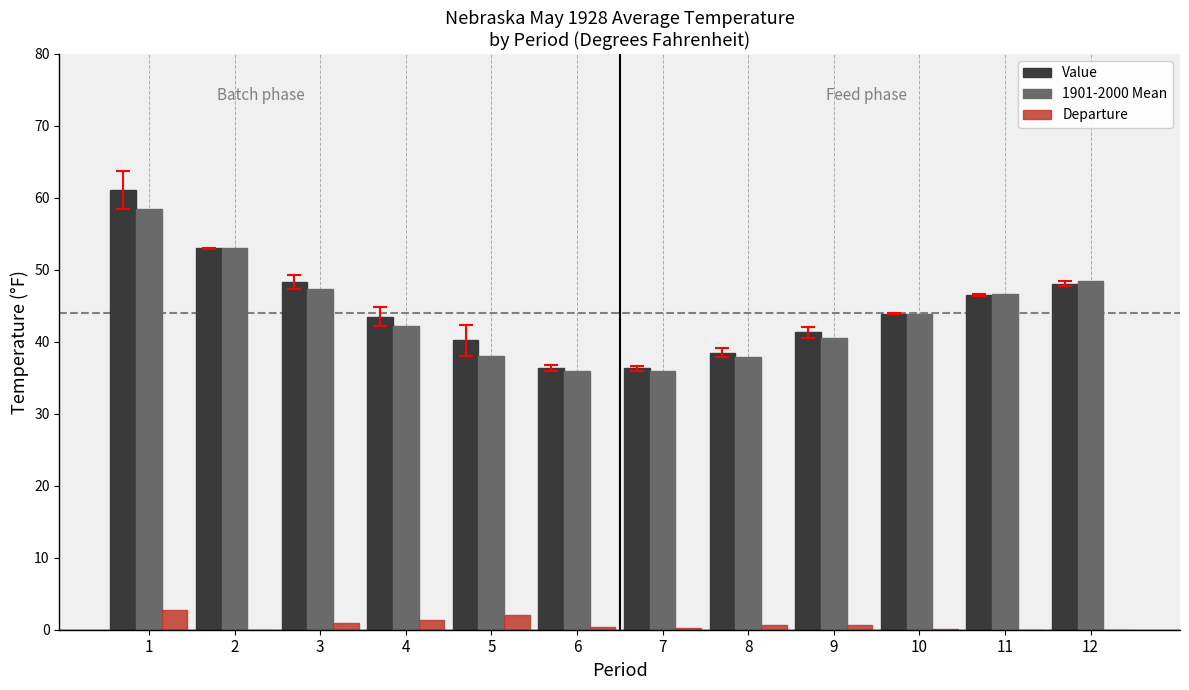

What is the total value across all series at 10?

87.8